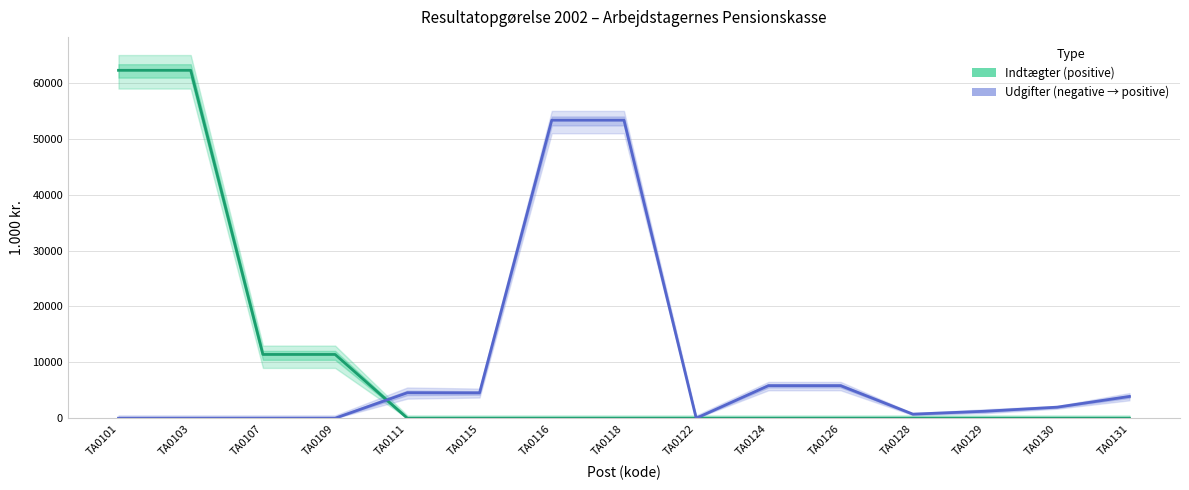

Rank the series by their maximum value, from highest to lowest.

Indtægter (positive), Udgifter (negative → positive)